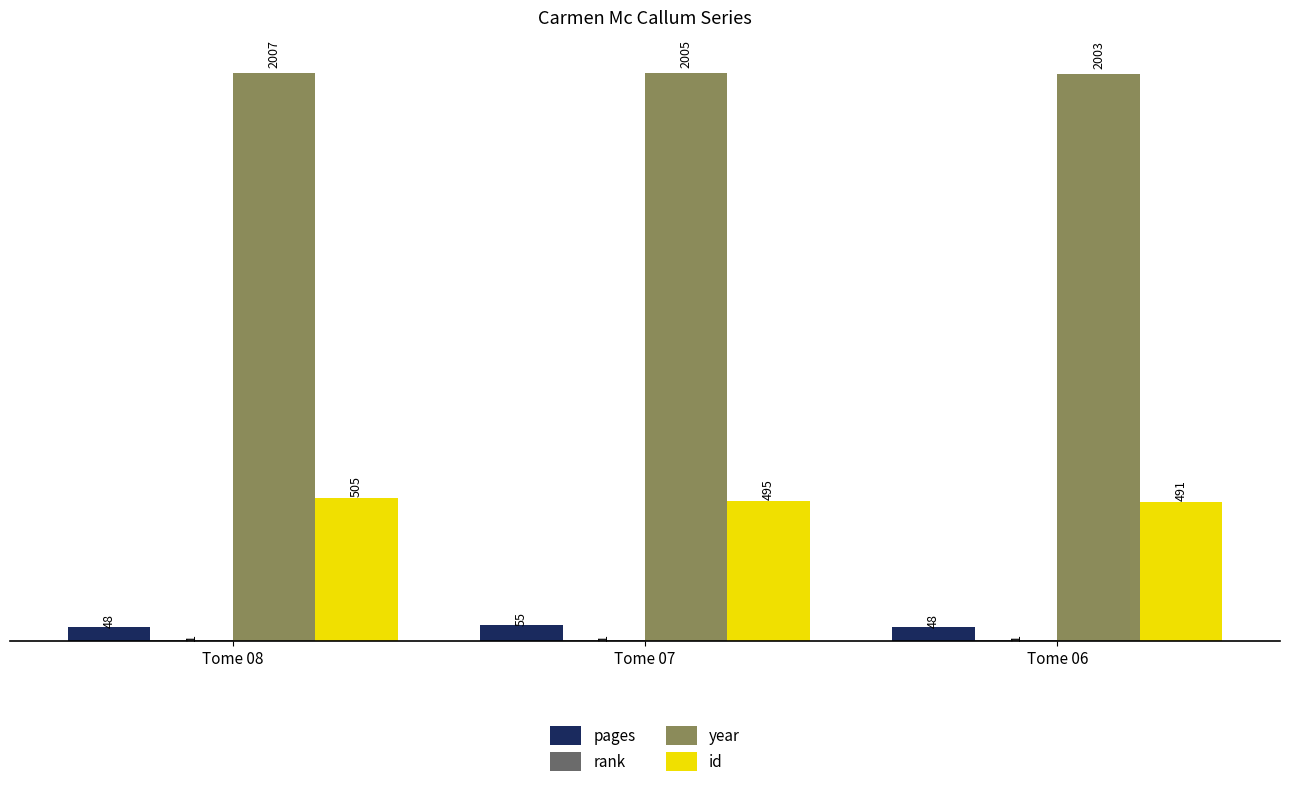

Which series has the largest range (max minus min)?

id